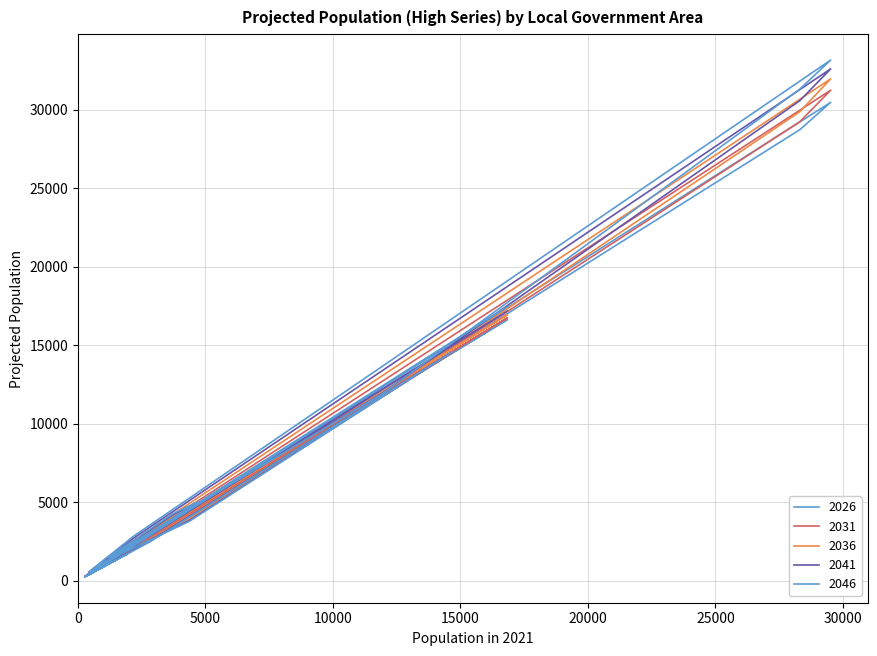

What is the value of the 2046 point at the 16th from the left?

4235.8